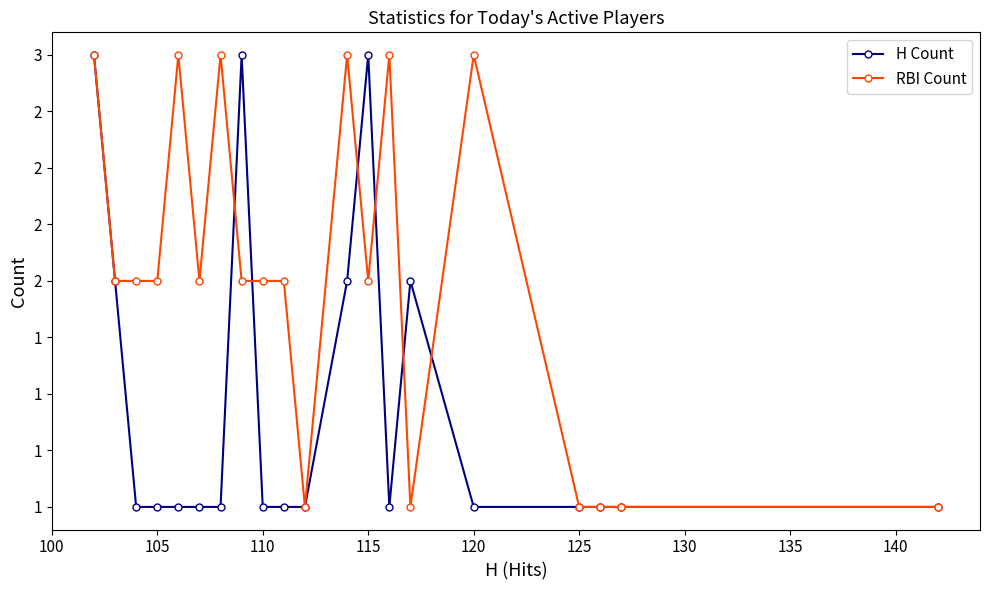

What are all the series names shown in the legend?

H Count, RBI Count